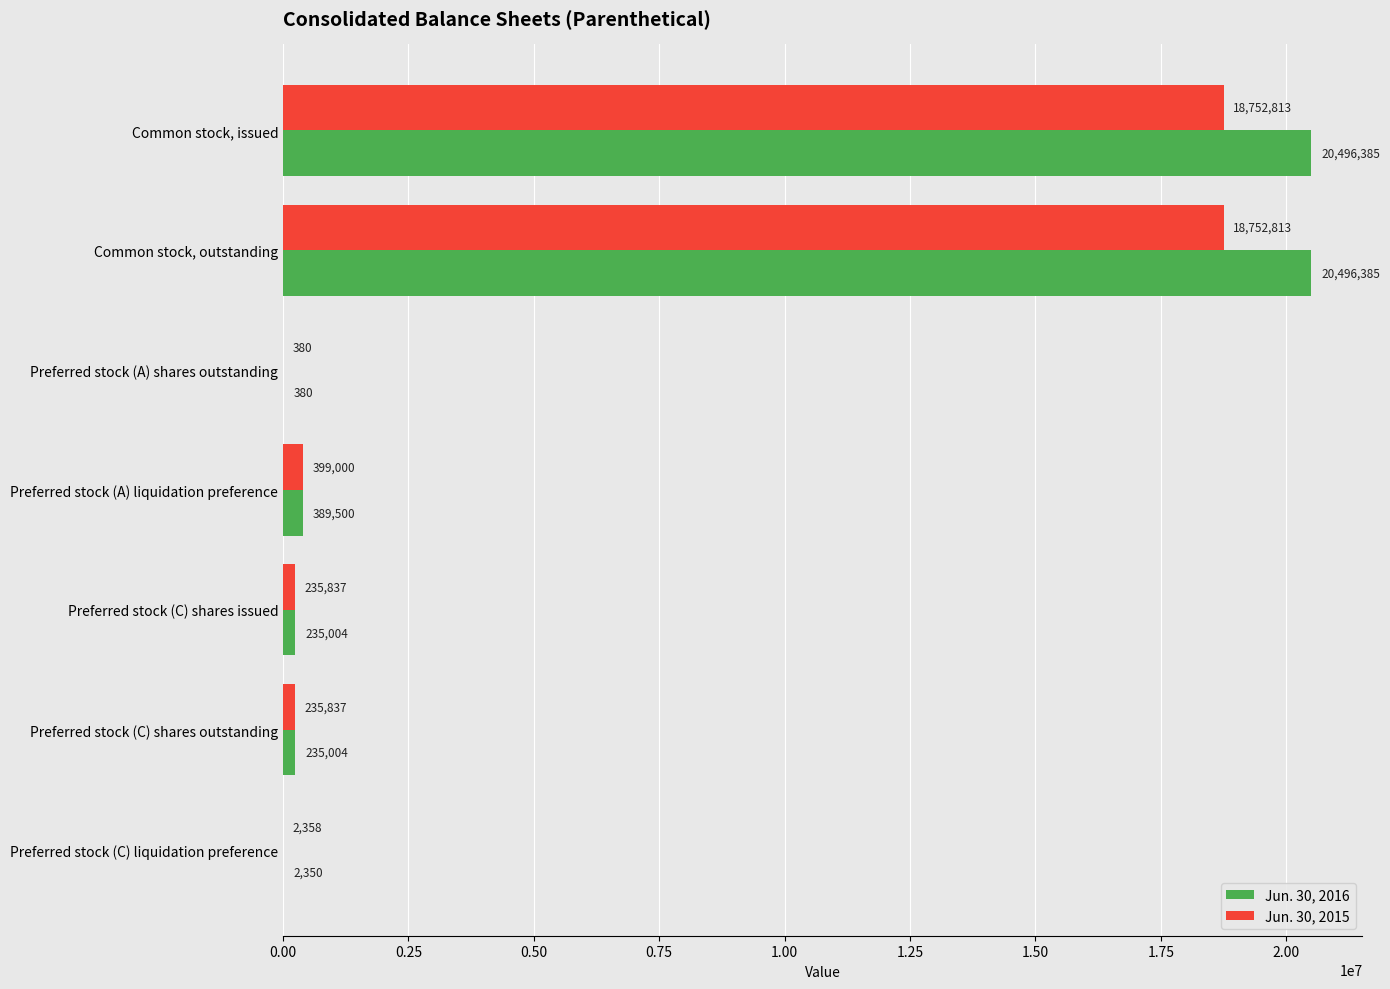

Which series changed the most between Common stock, issued and Preferred stock (A) liquidation preference?

Jun. 30, 2016